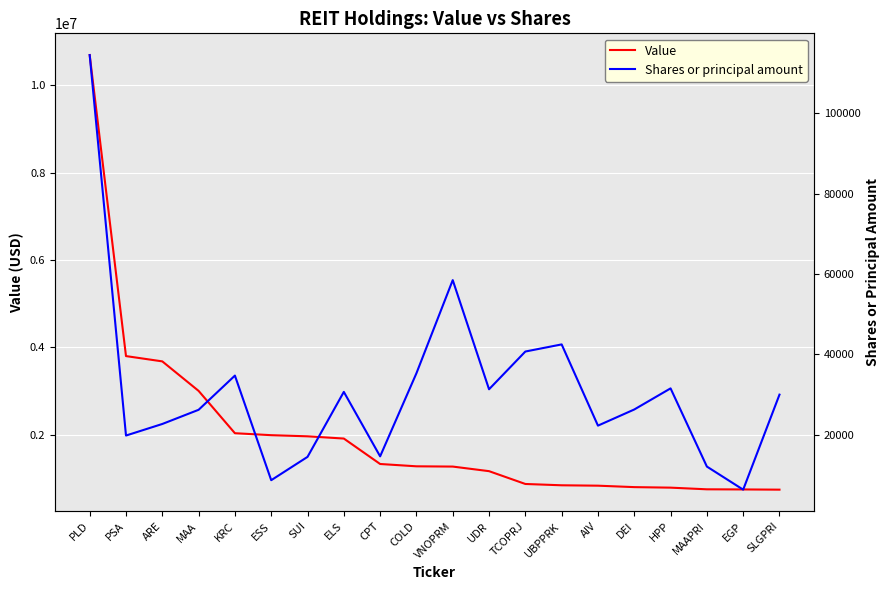

True or false: Shares or principal amount and Value intersect in this chart.

False